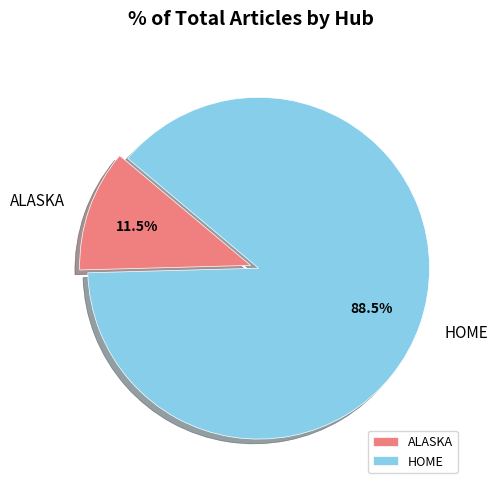

How many slices are in this pie chart?

2